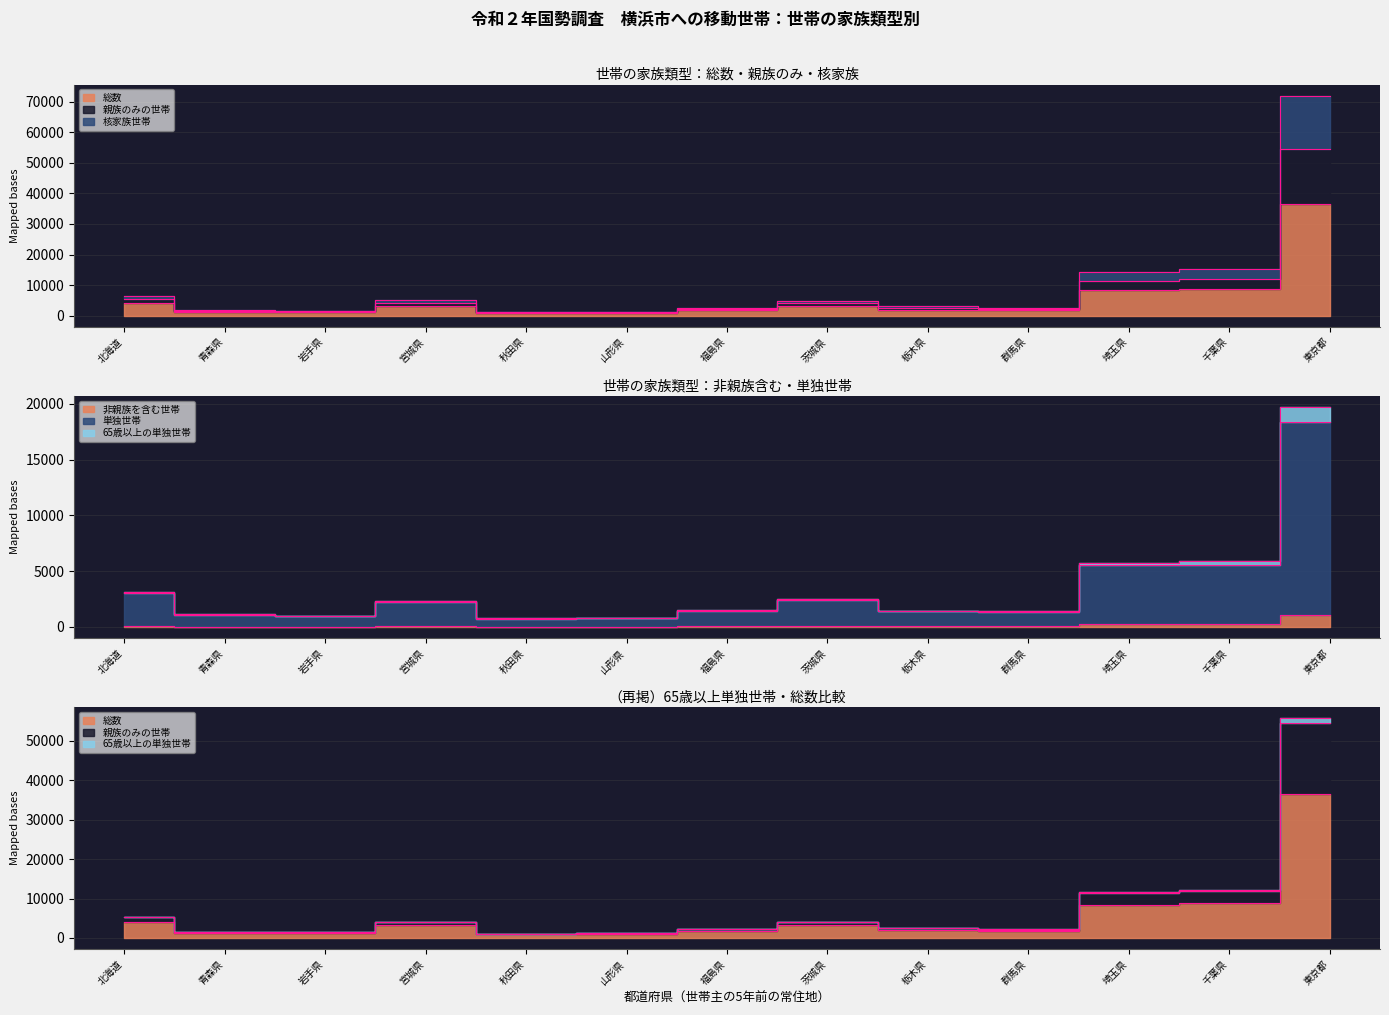

What is the value of the 親族のみの世帯 point at the 10th from the left?

2495